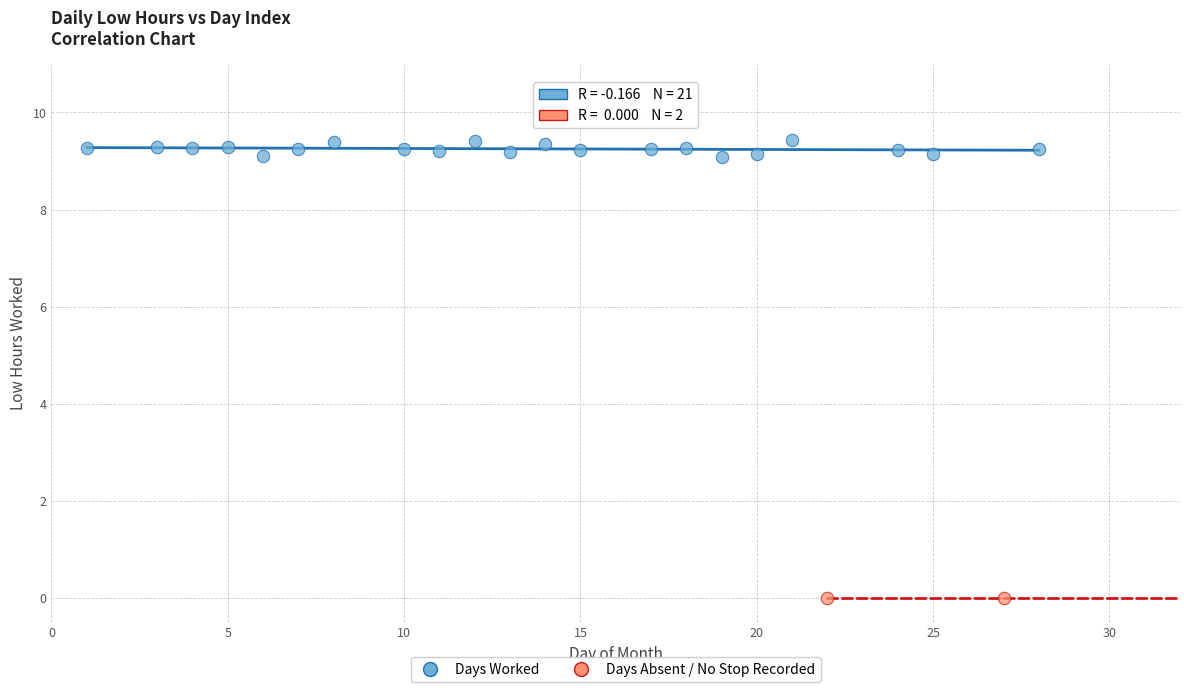

Which series contains the highest Y value?

Days Worked